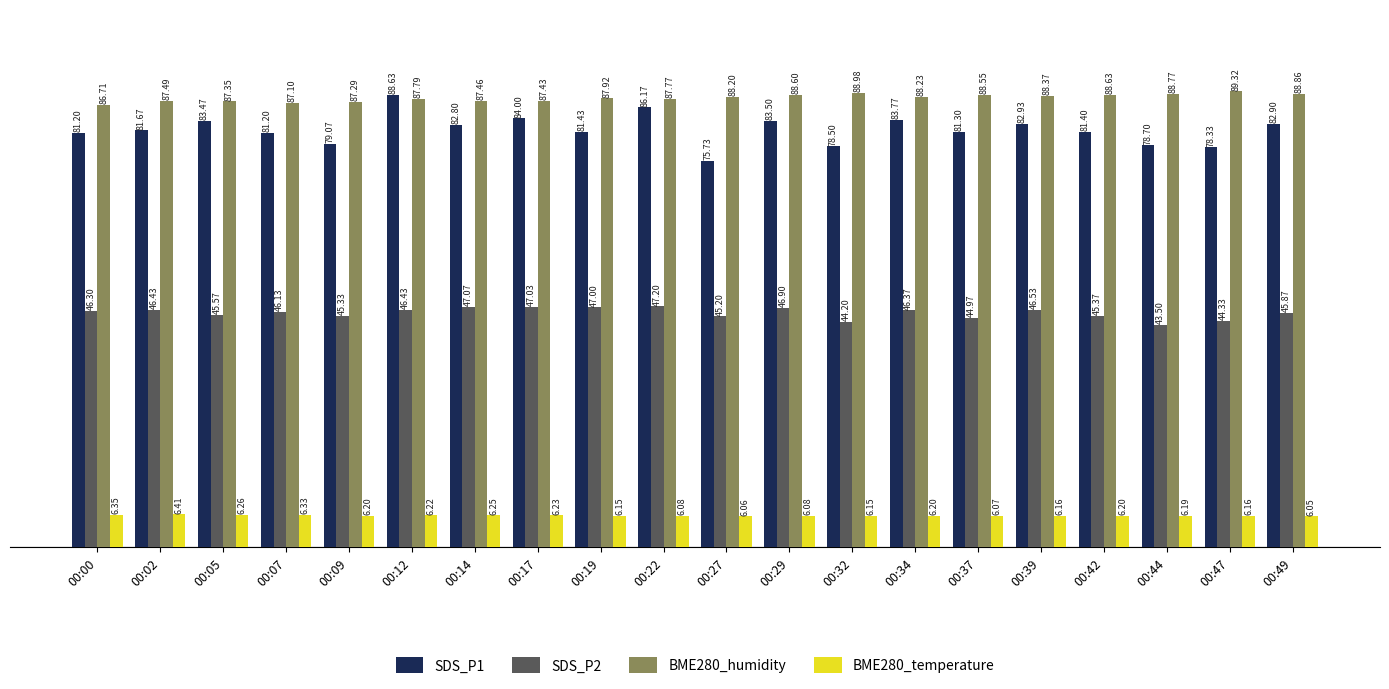

True or false: SDS_P1 has a value of 88.6 at 00:12.

True